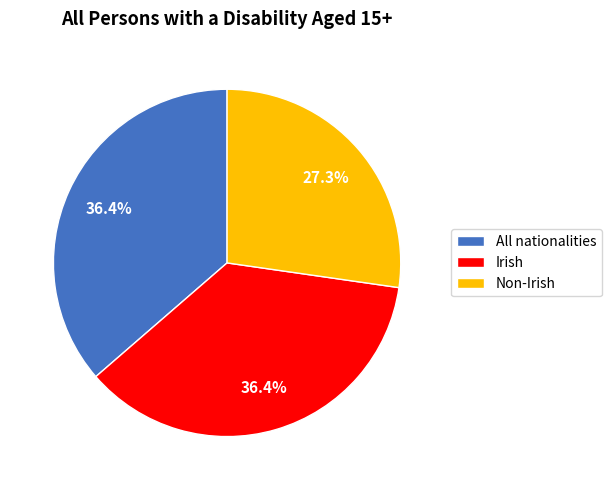

Does Irish represent more than half of the total?

No